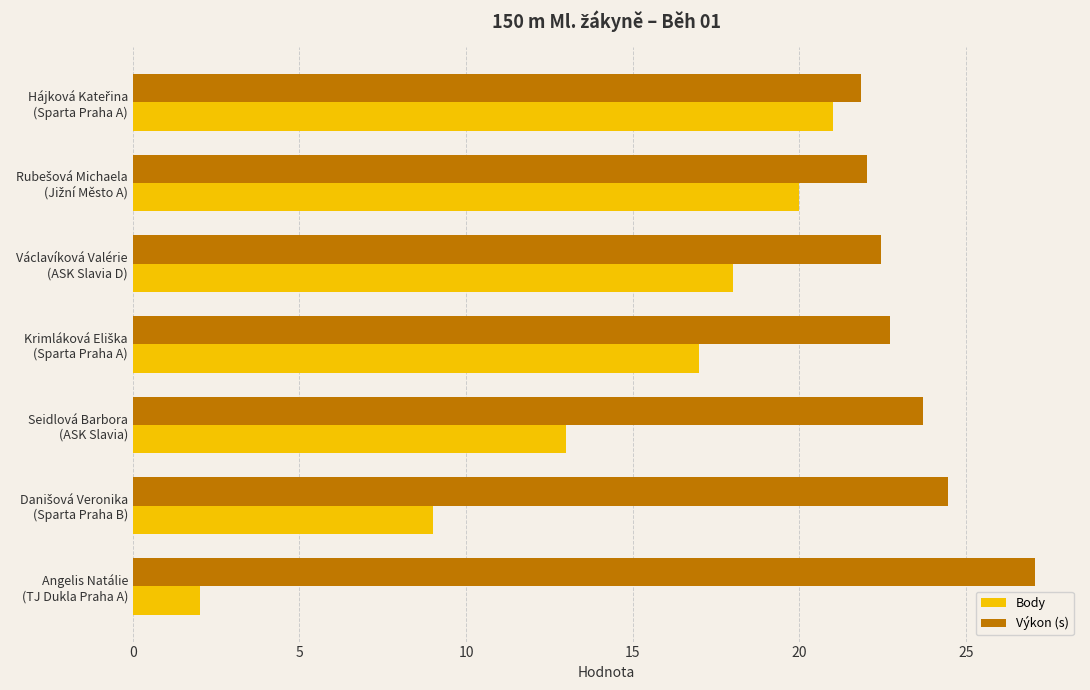

What is the smallest value displayed?

2.0